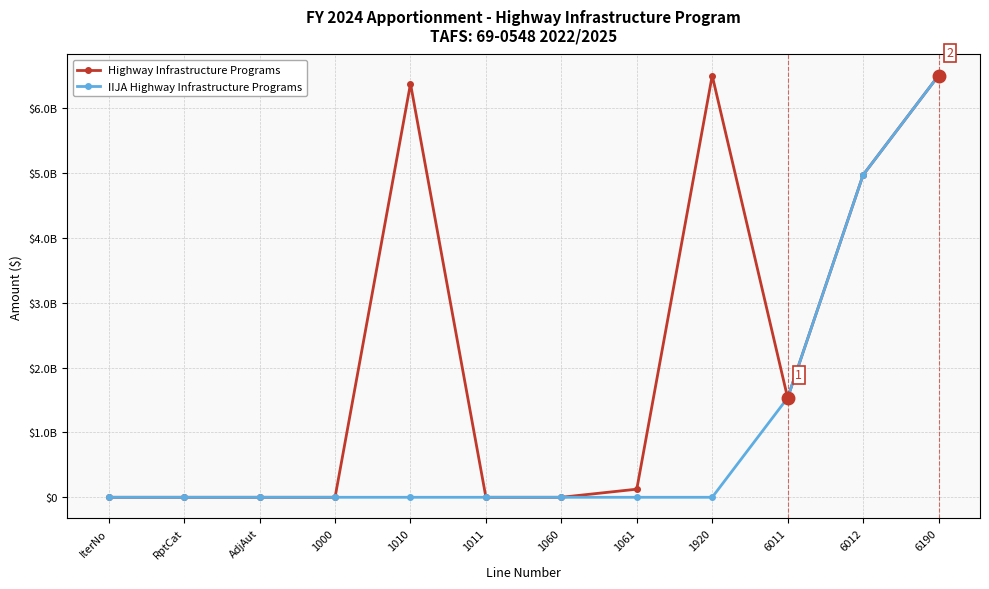

What are all the series names shown in the legend?

Highway Infrastructure Programs, IIJA Highway Infrastructure Programs